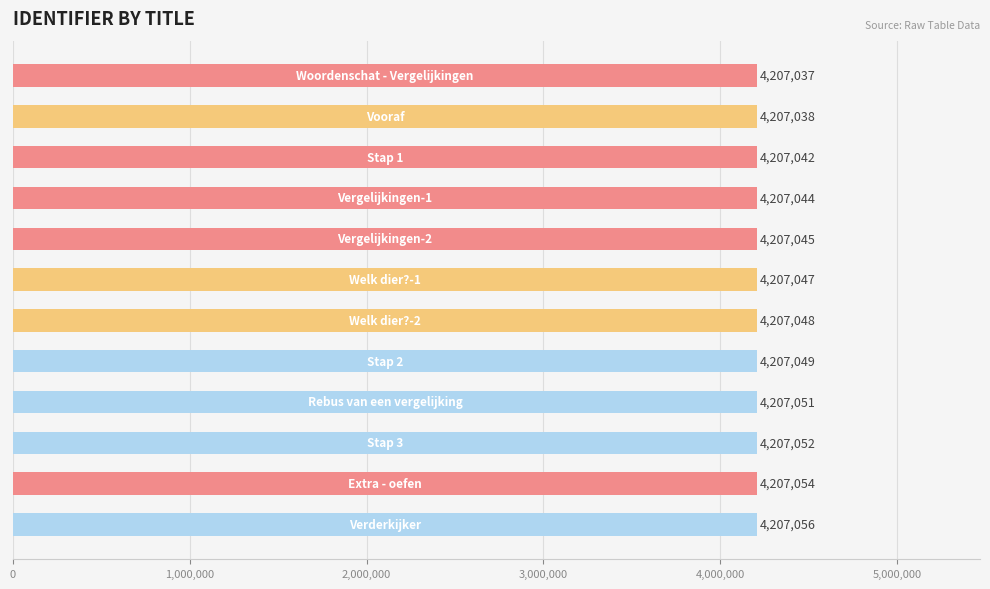

How many bars are there in total?

12